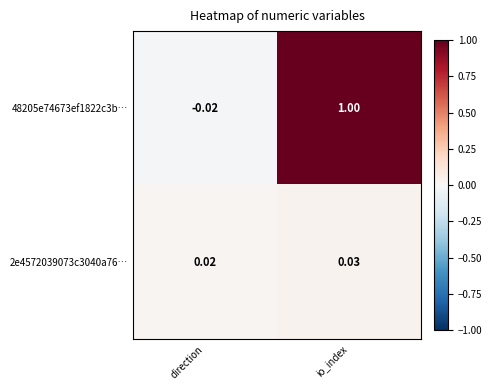

Where is 2e4572039073c3040a76… nearest to the value 0?

direction